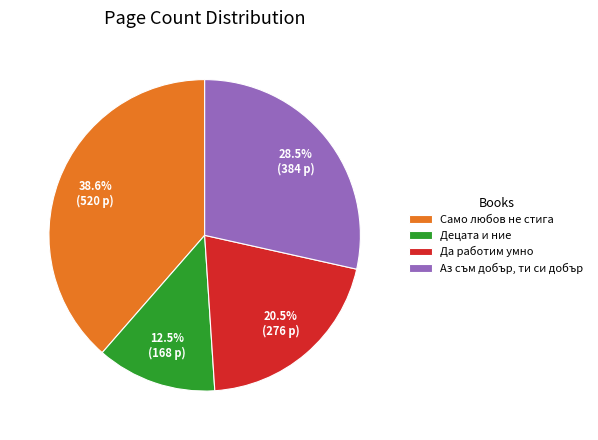

Between Децата и ние and Да работим умно, which is larger?

Да работим умно